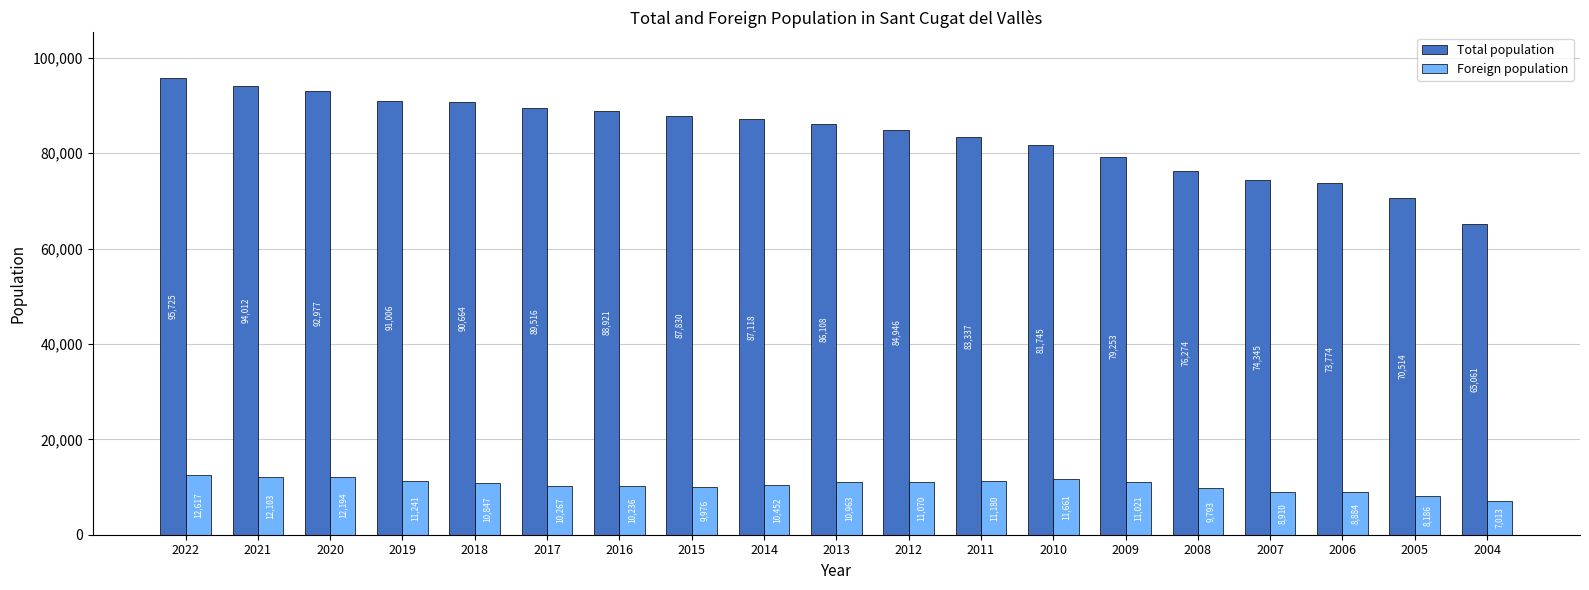

Is it true that Total population equals 73774 at 2006?

True